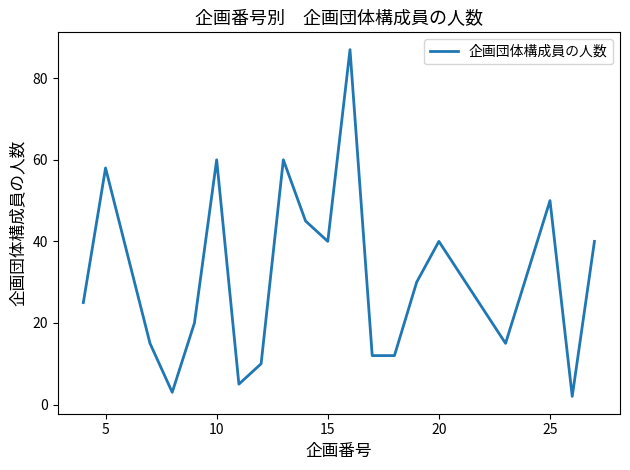

Reading right to left, what are all the values shown in this chart?

40	2	50	15	40	30	12	12	87	40	45	60	10	5	60	20	3	15	58	25